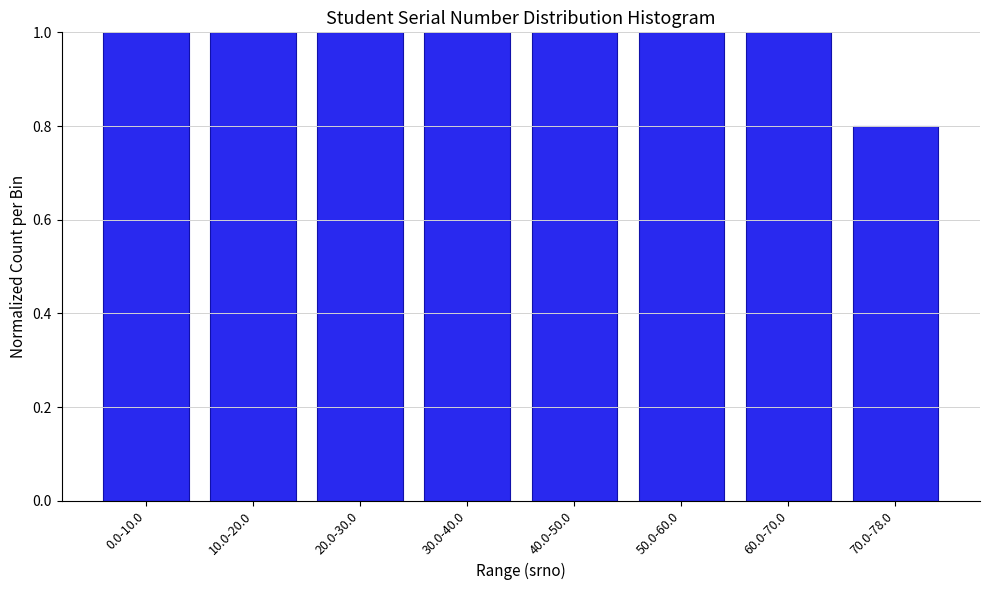

Reading left to right, what are all the values shown in this chart?

1.0	1.0	1.0	1.0	1.0	1.0	1.0	0.8